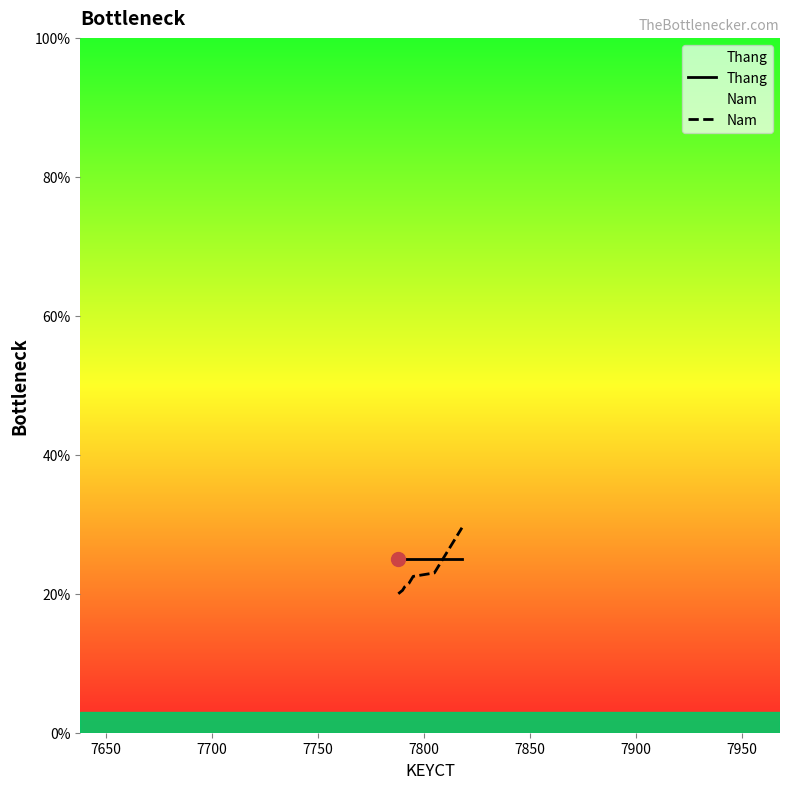

Does the chart display data point markers on the line(s)?

No